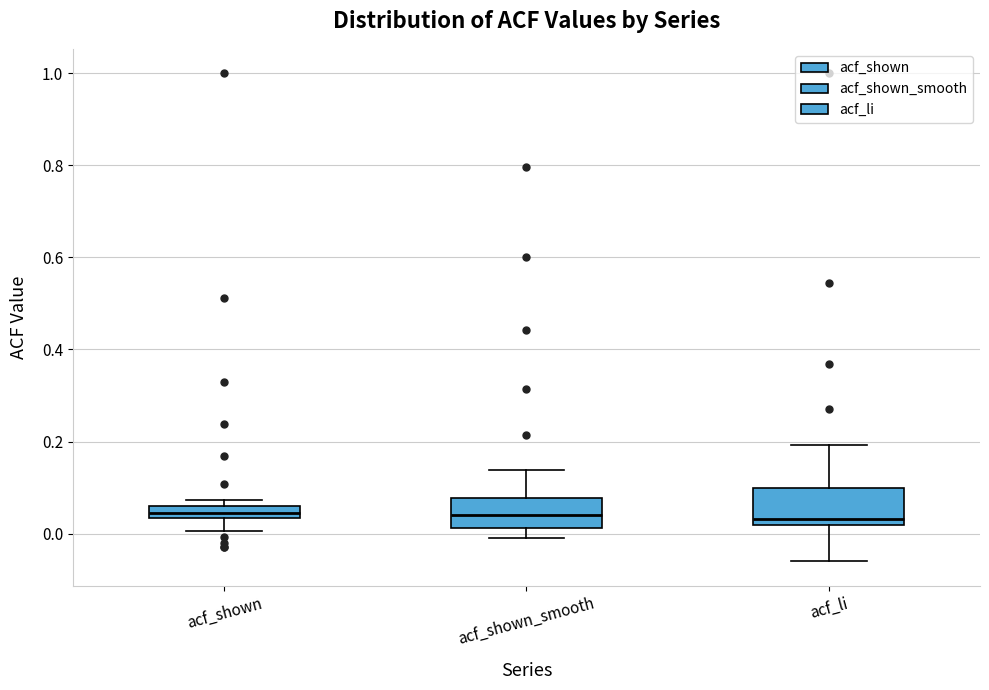

Where does the median line of the box for acf_shown_smooth sit on the y-axis? The values are not printed on the chart, so give them approximately, as read against the axis.

0.04